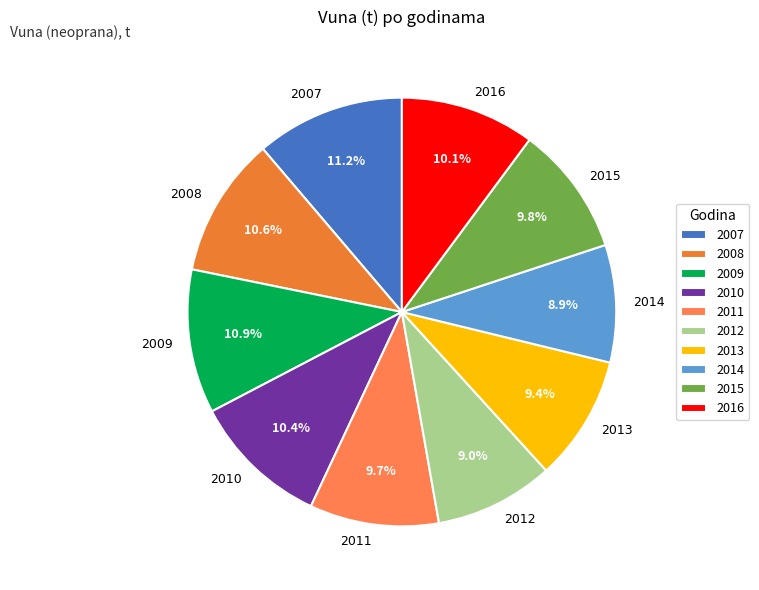

The 2012 slice represents 21% of the pie. True or false?

False